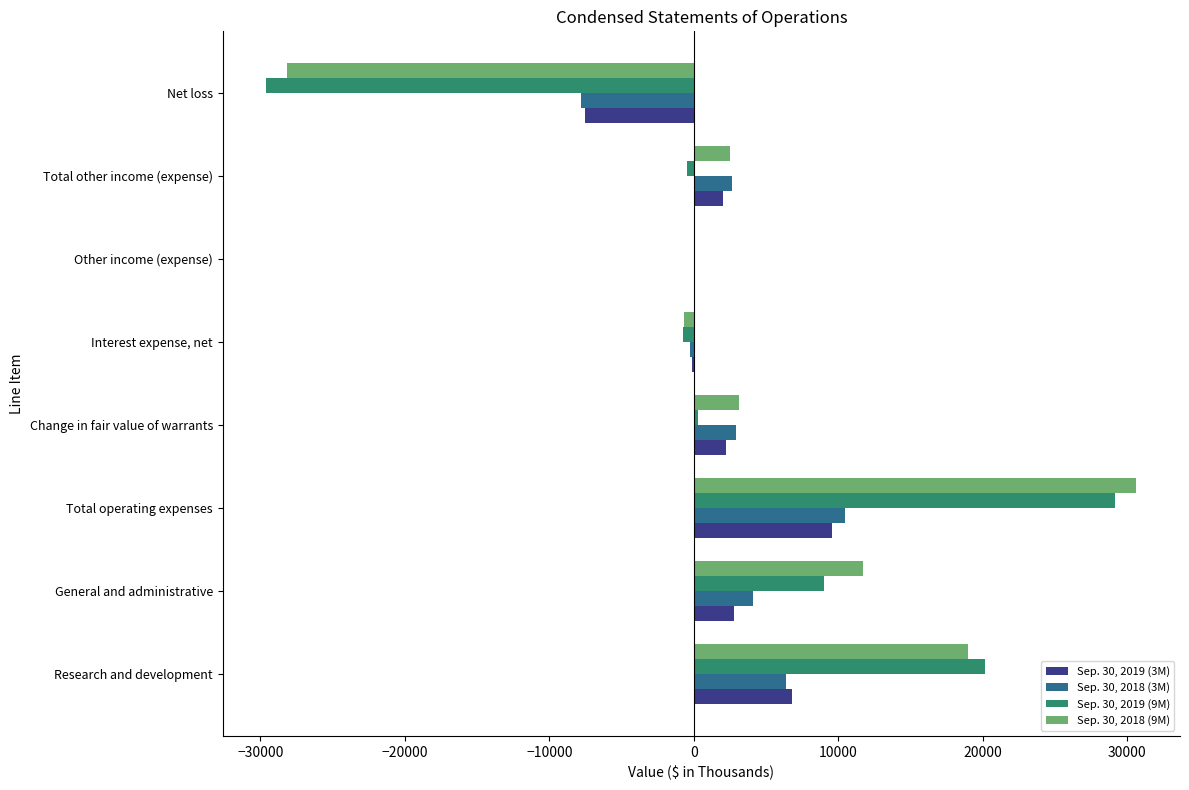

Is it true that Sep. 30, 2018 (3M) equals -7833 at Net loss?

True